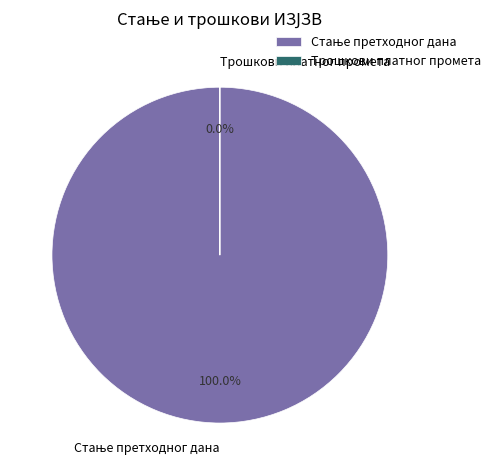

Combined, what portion of the pie is Стање претходног дана and Трошкови платног промета?

100.0%